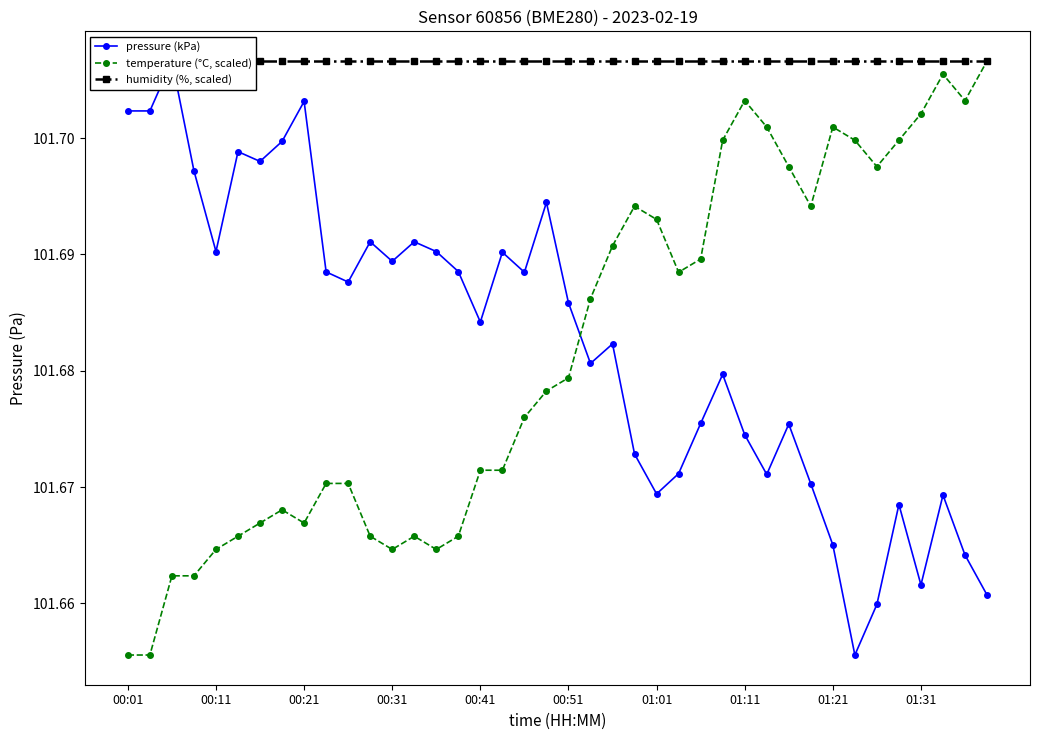

How many temperature (°C, scaled) values are between 101 and 102?

40